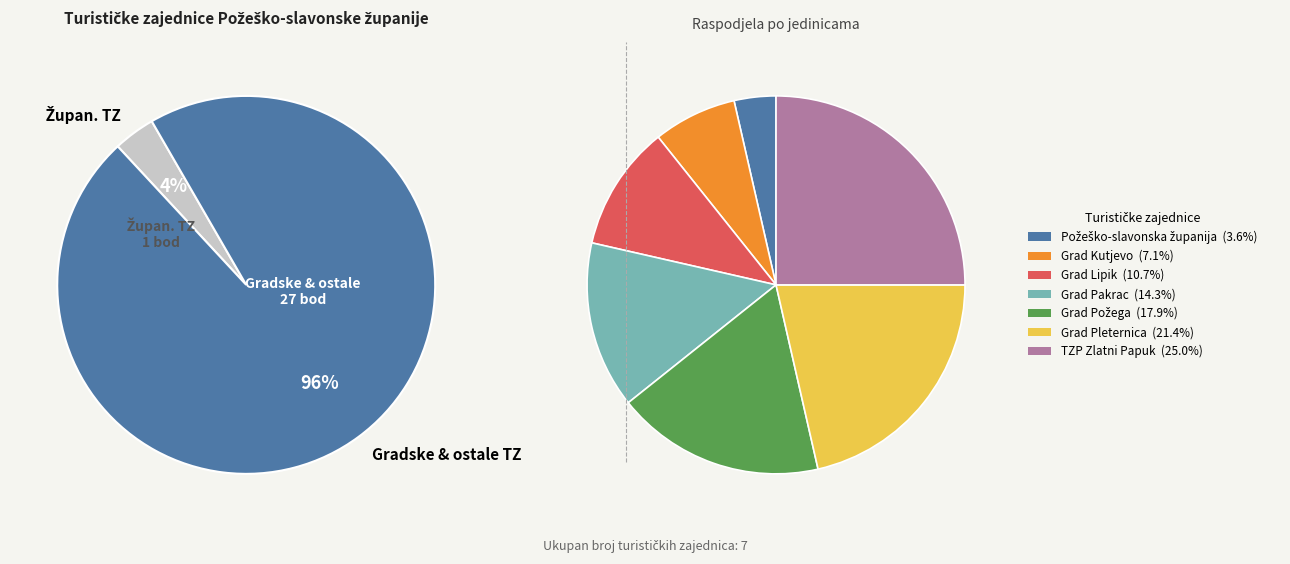

Which has a higher value, Grad Lipik or Grad Pleternica?

Grad Pleternica